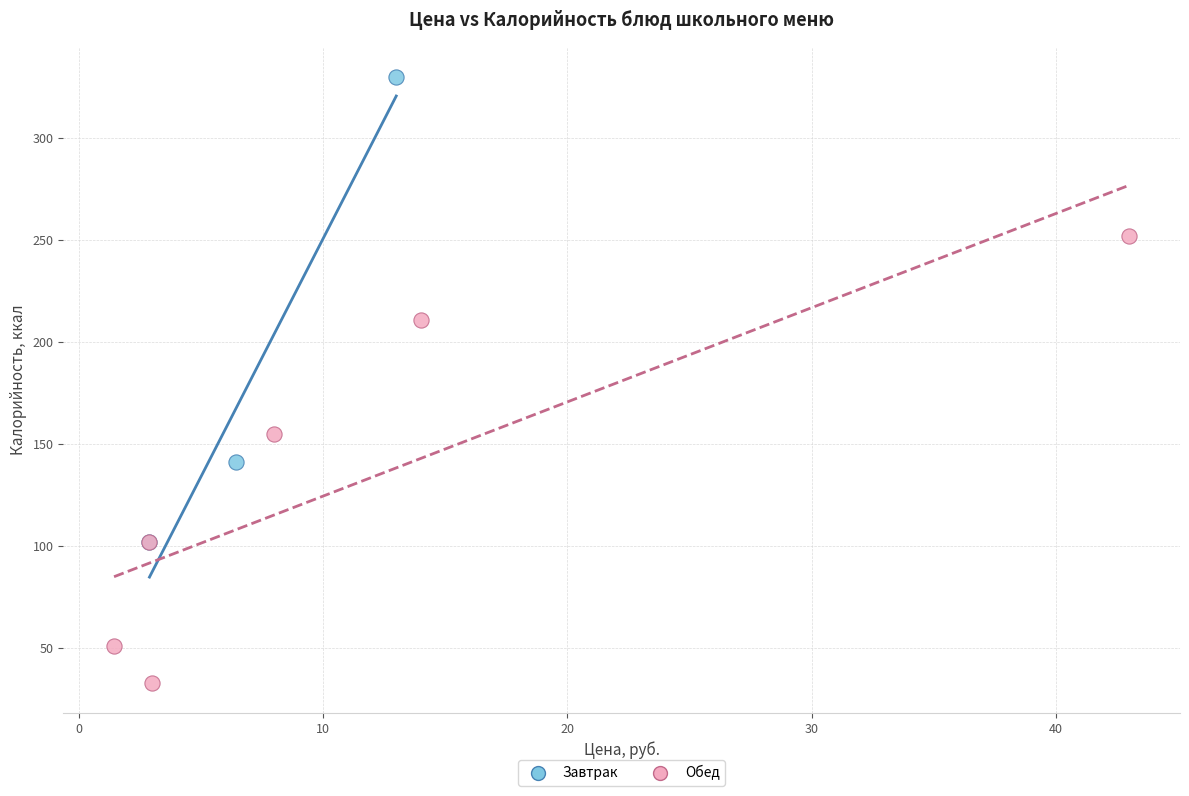

Which series reaches the minimum Y coordinate?

Обед